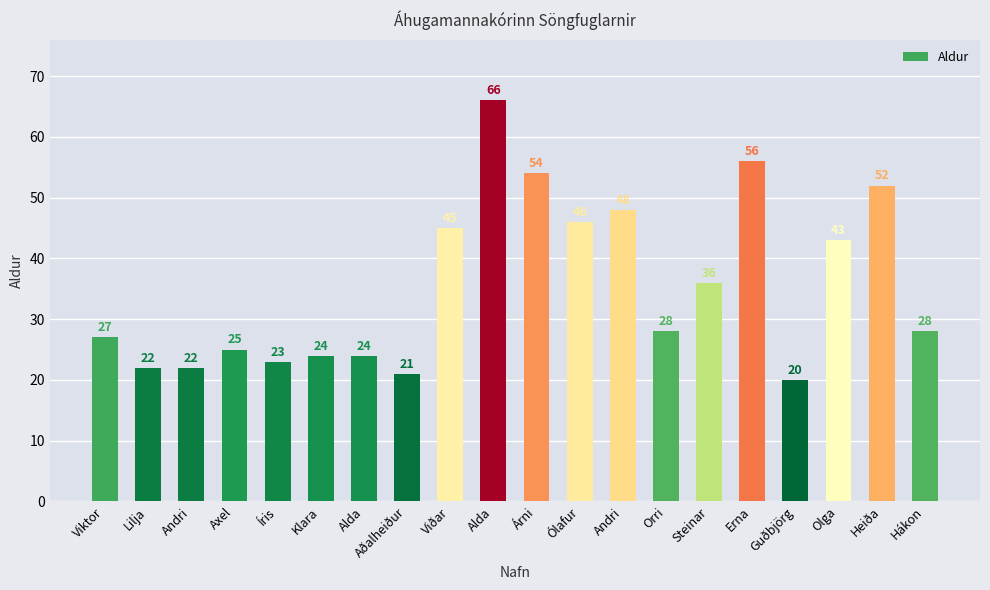

Are the bars horizontal?

No